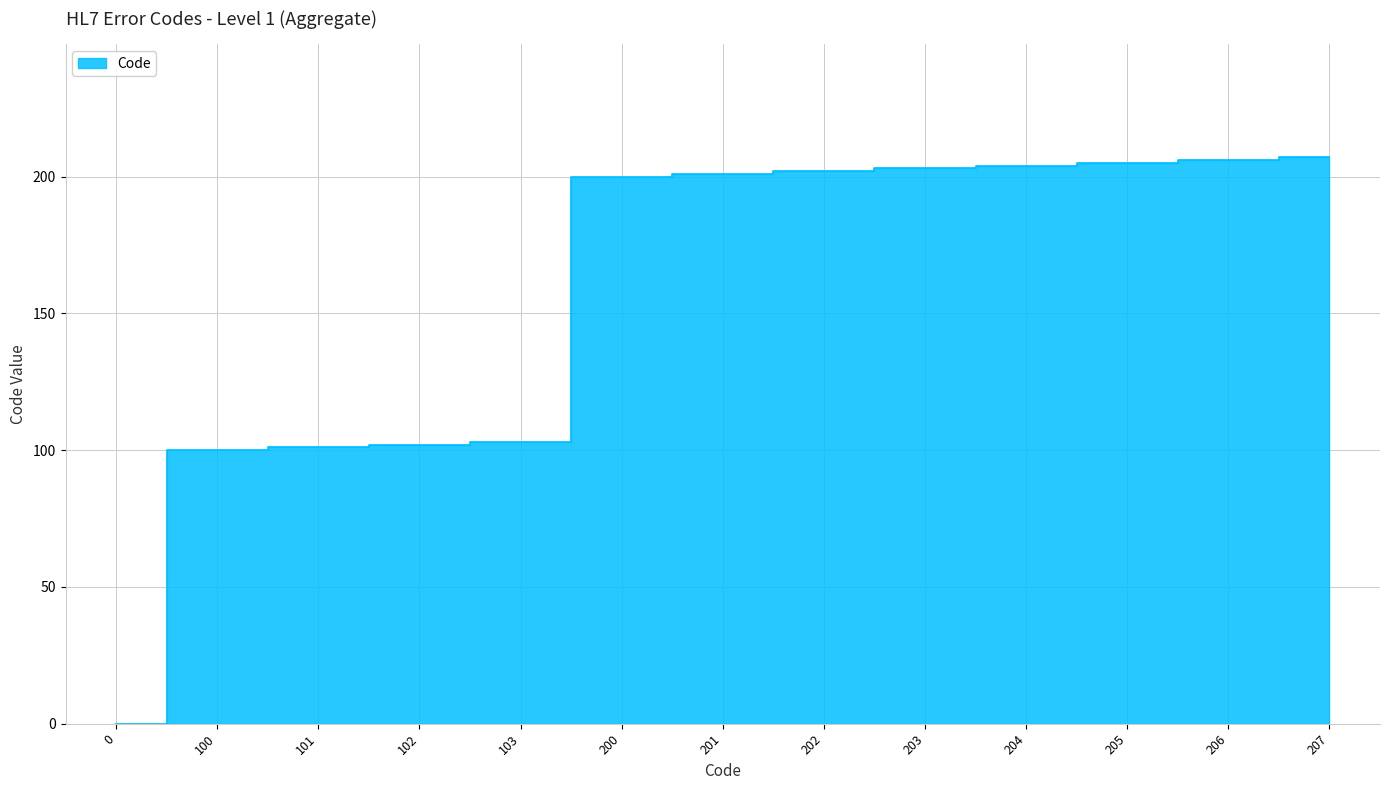

What is the change in value from 203 to 205?

+2